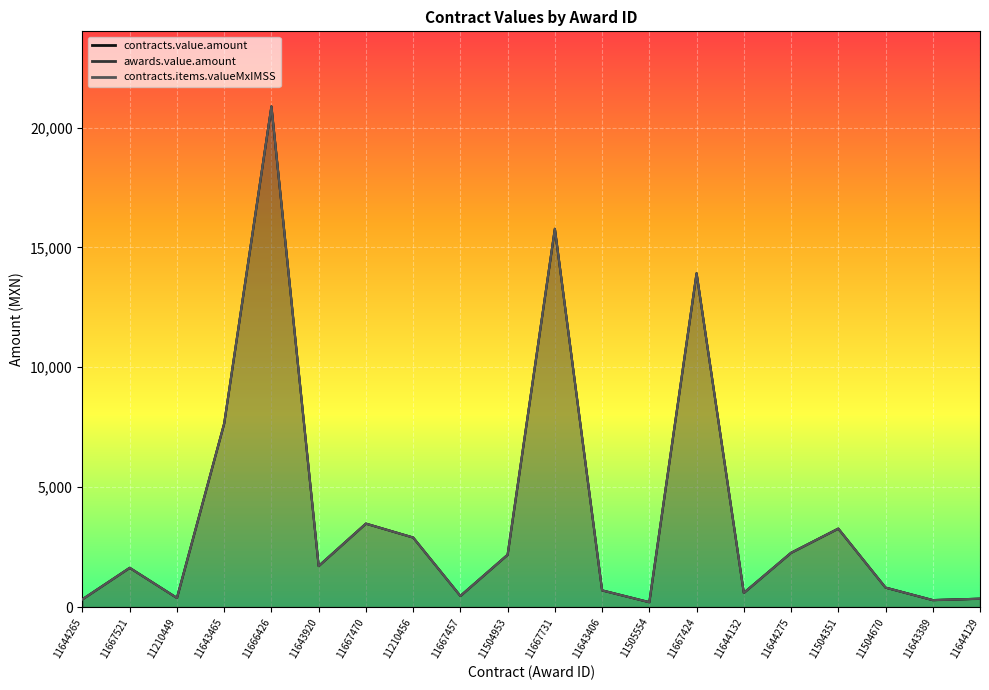

True or false: contracts.value.amount and contracts.items.valueMxIMSS intersect in this chart.

False